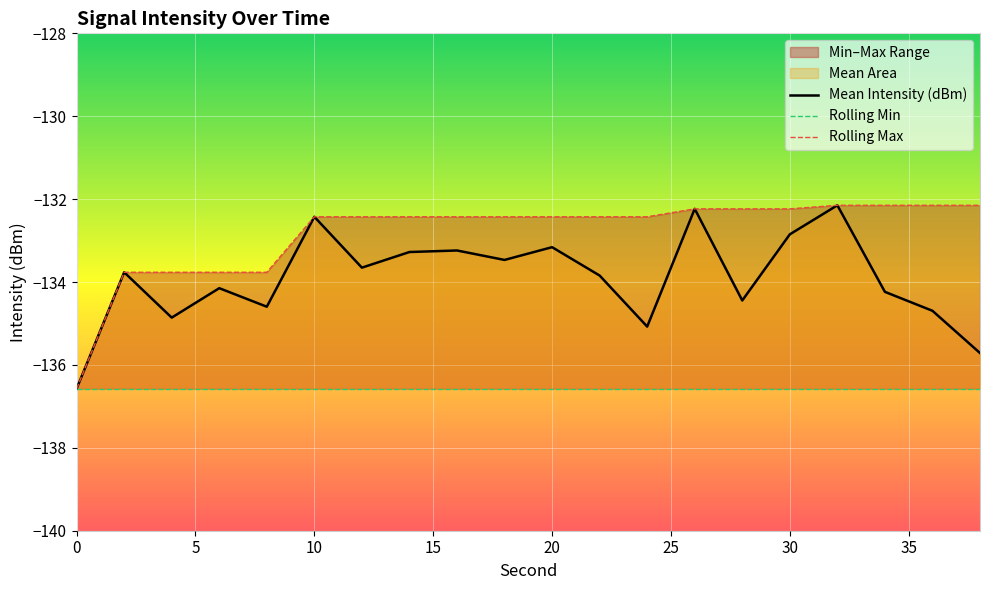

What is the average value of the Rolling Min series?

-136.6